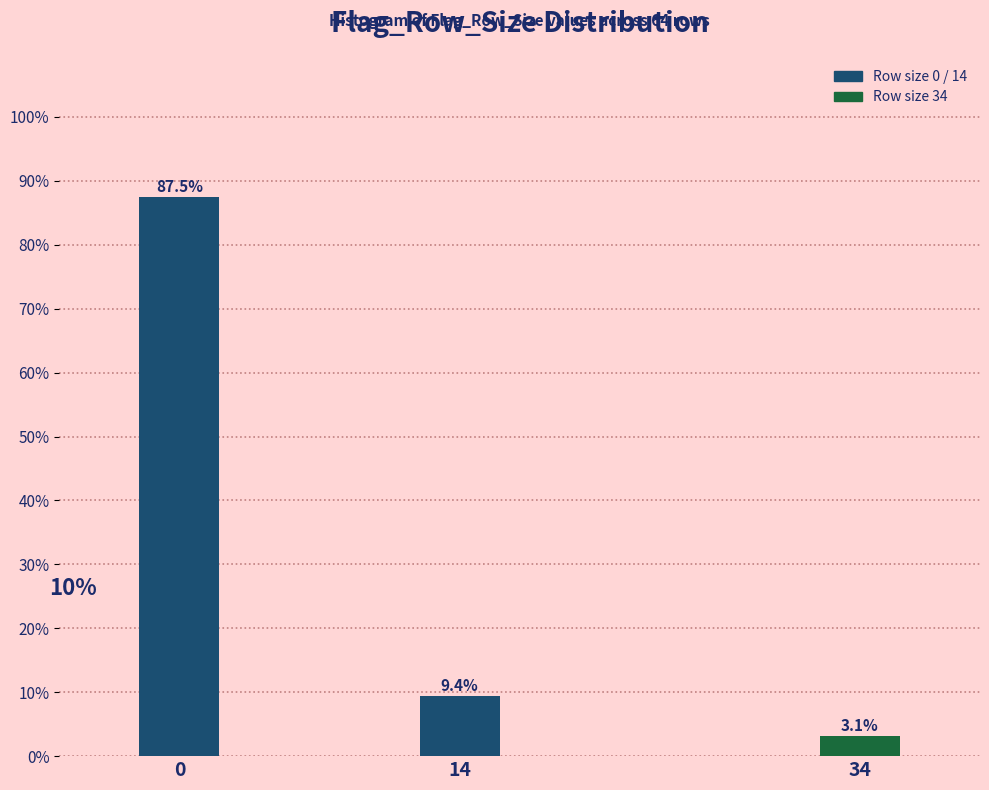

Reading left to right, list all the values displayed in this chart.

0=87.5	14=9.4	34=3.1